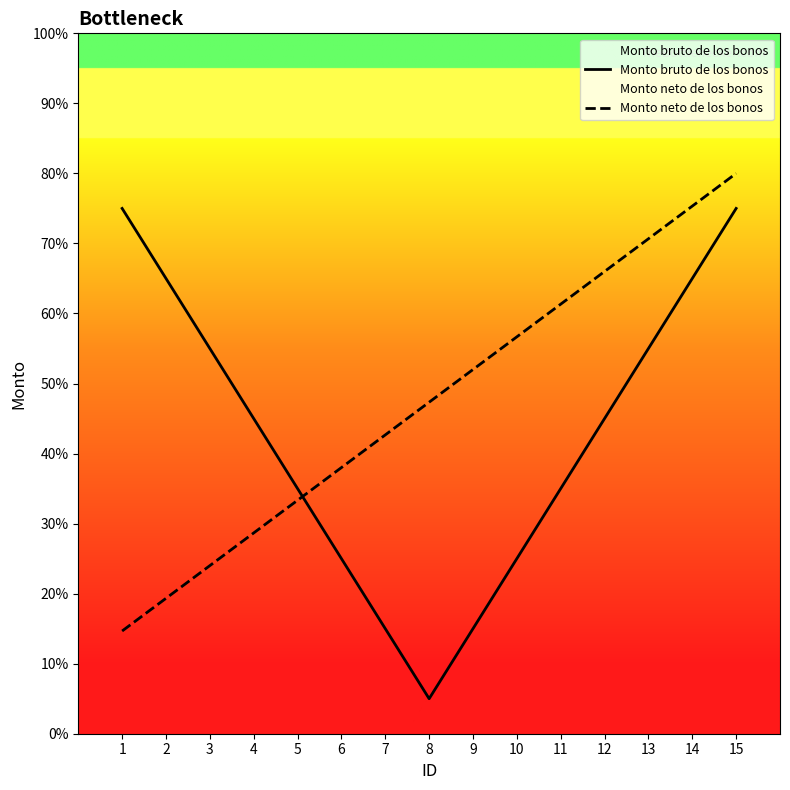

How many values in the Monto bruto de los bonos series exceed 45?

6